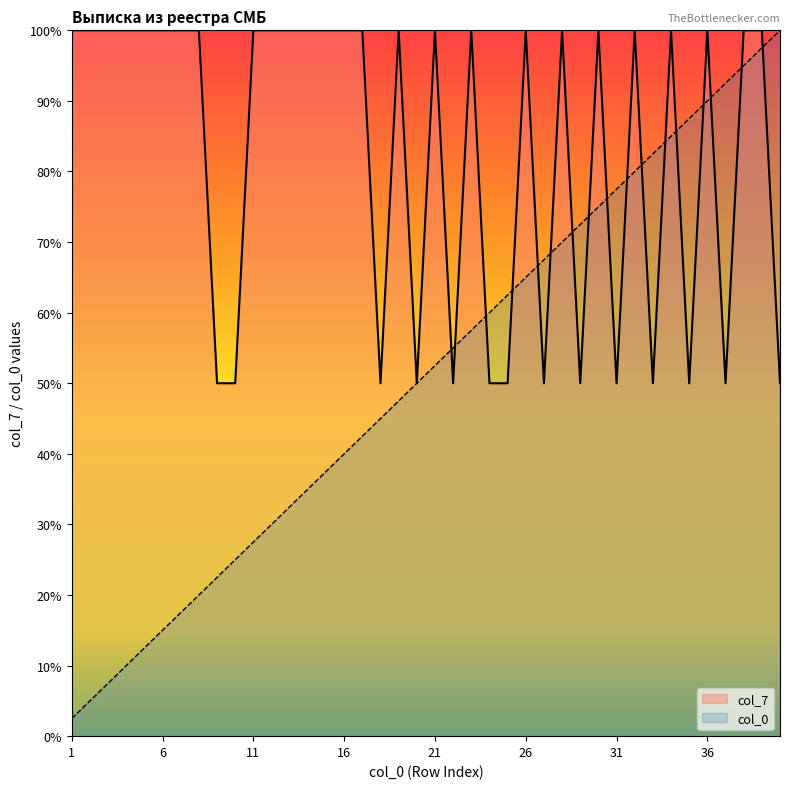

List the series in order of their overall mean, lowest first.

col_0, col_7